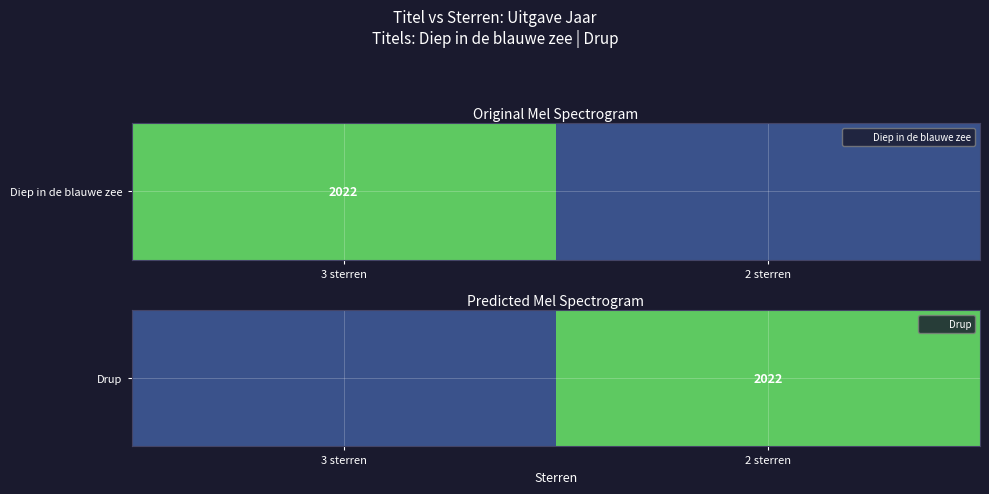

What is the sum of the values at 2 sterren and 3 sterren?

4042